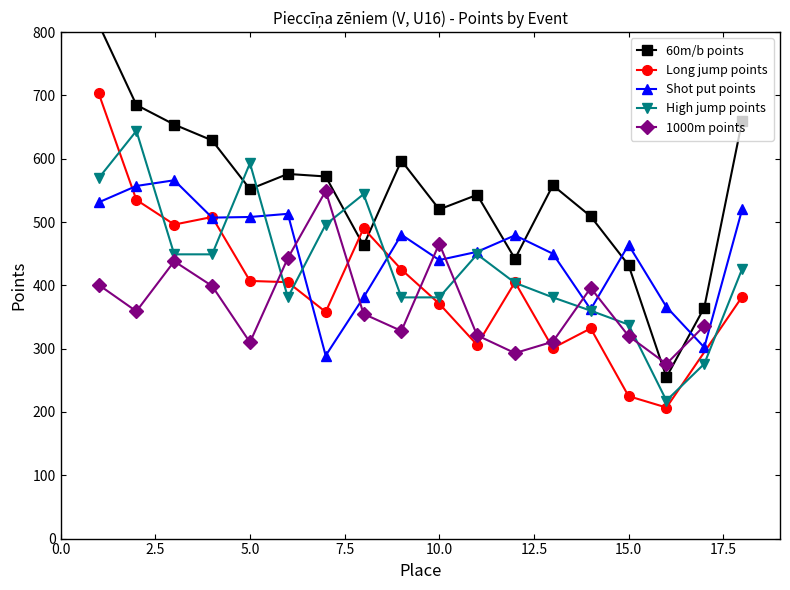

After their last crossing, which series has the higher values: 60m/b points or High jump points?

60m/b points